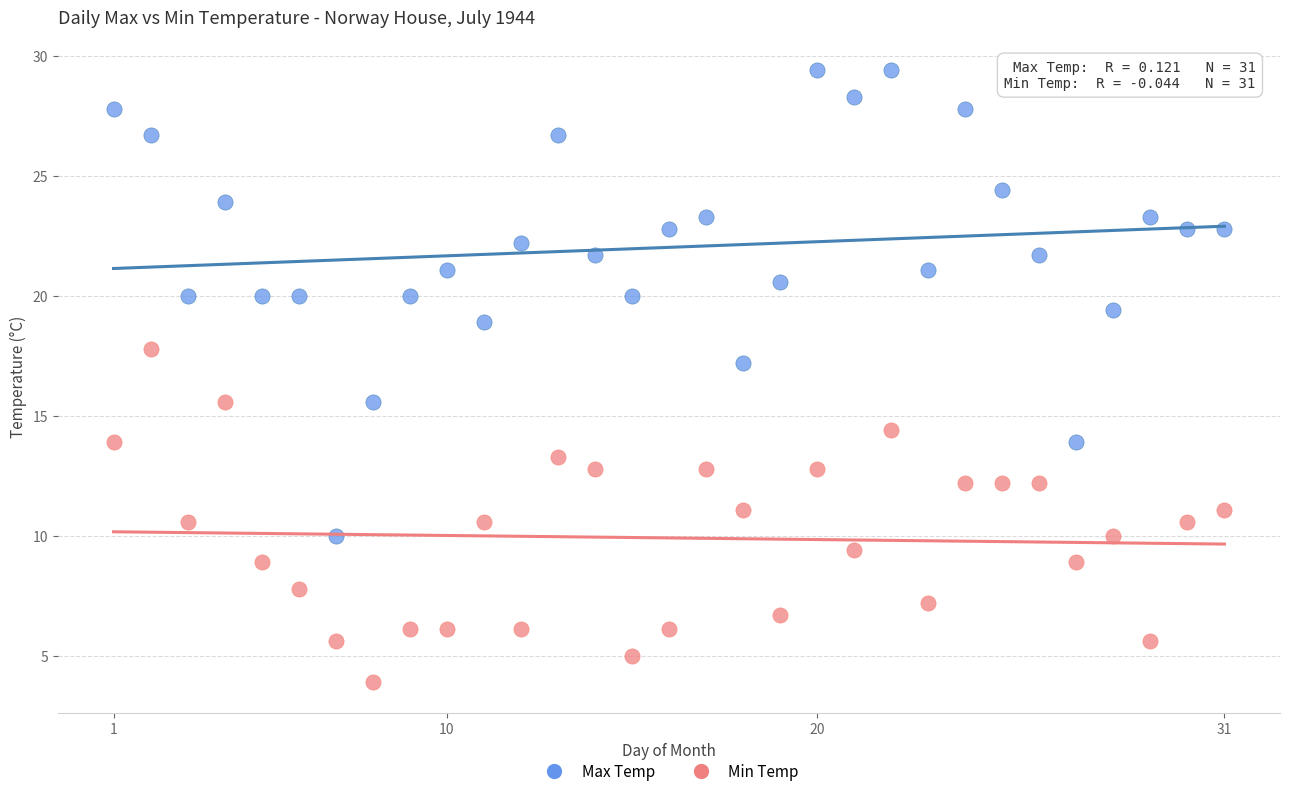

Across all data points, what is the range of X values (max minus min)?

30.0